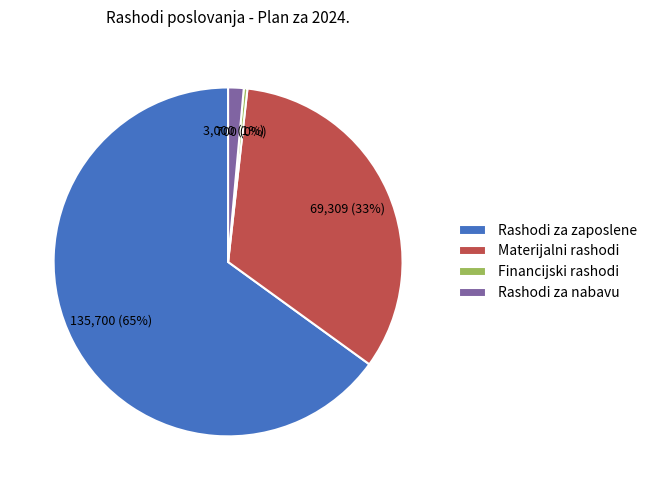

To the nearest percent, what is the difference between the Materijalni rashodi and Rashodi za nabavu slice percentages?

32%